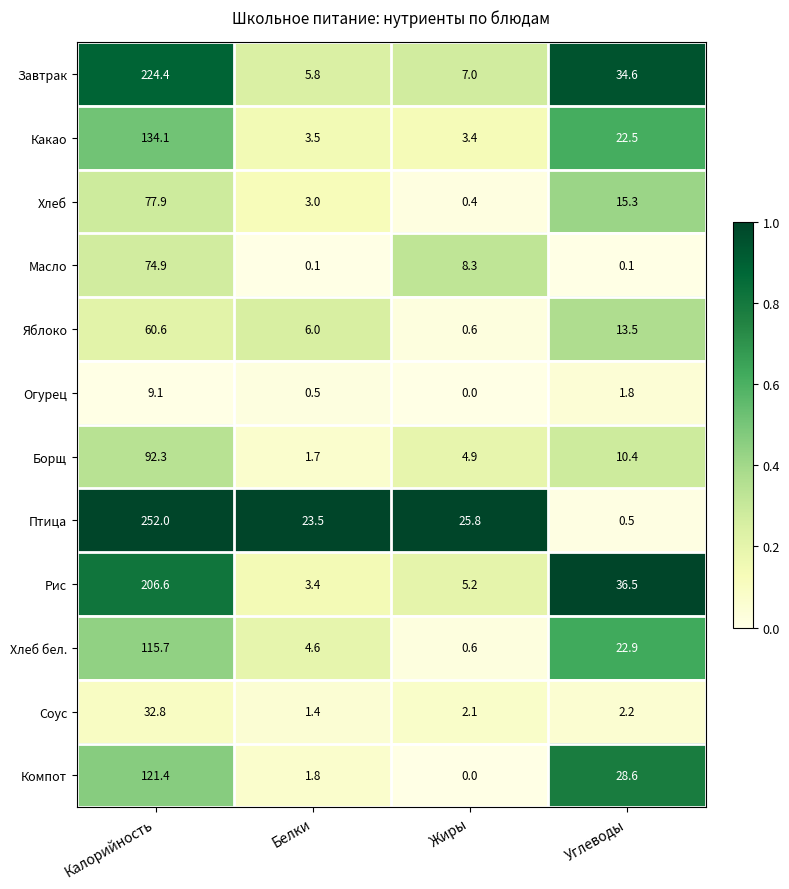

Which series has the largest total across all categories?

Птица